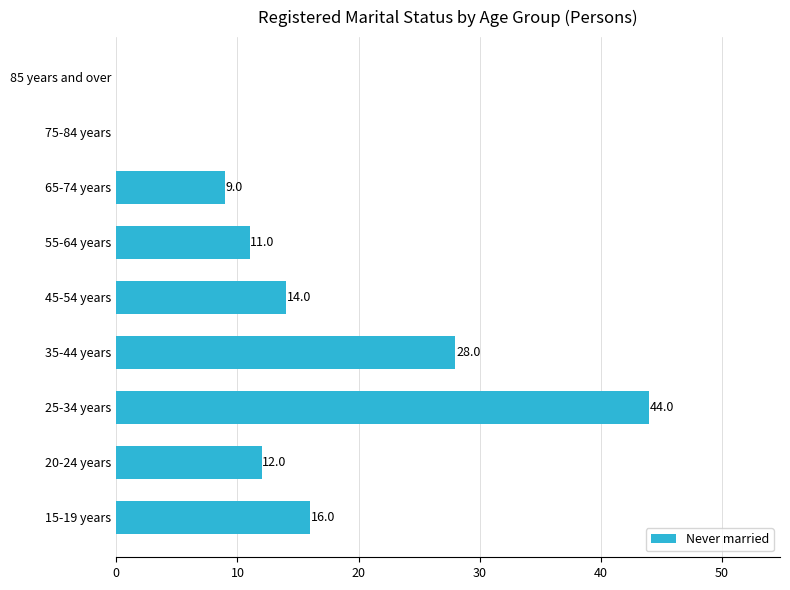

What is the change in value from 65-74 years to 85 years and over?

-9